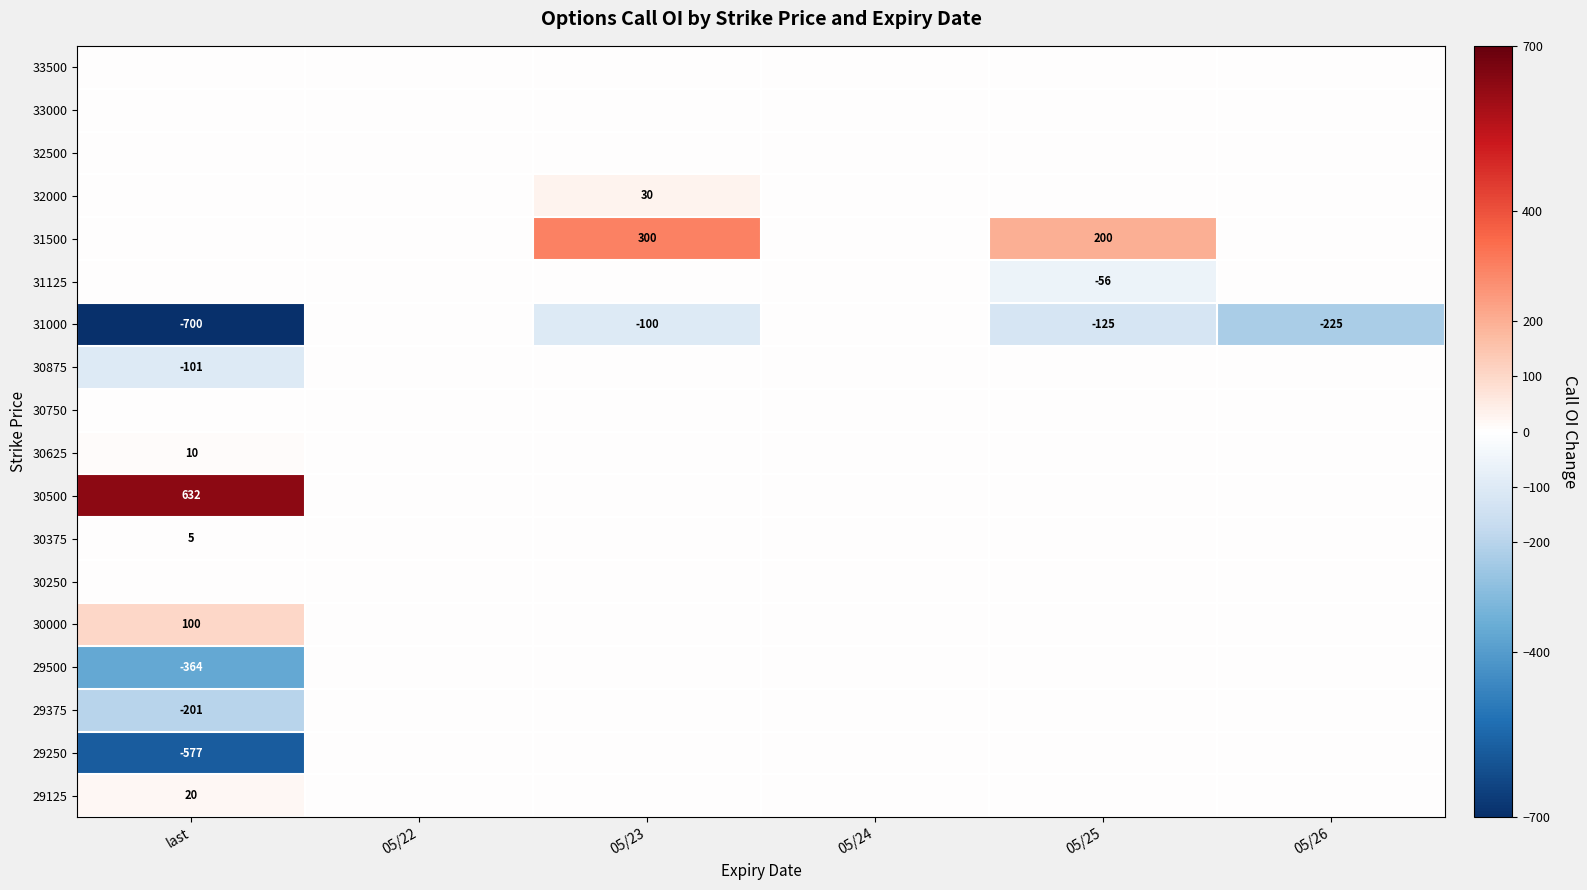

The 32000 series shows 49 at 05/23. True or false?

False